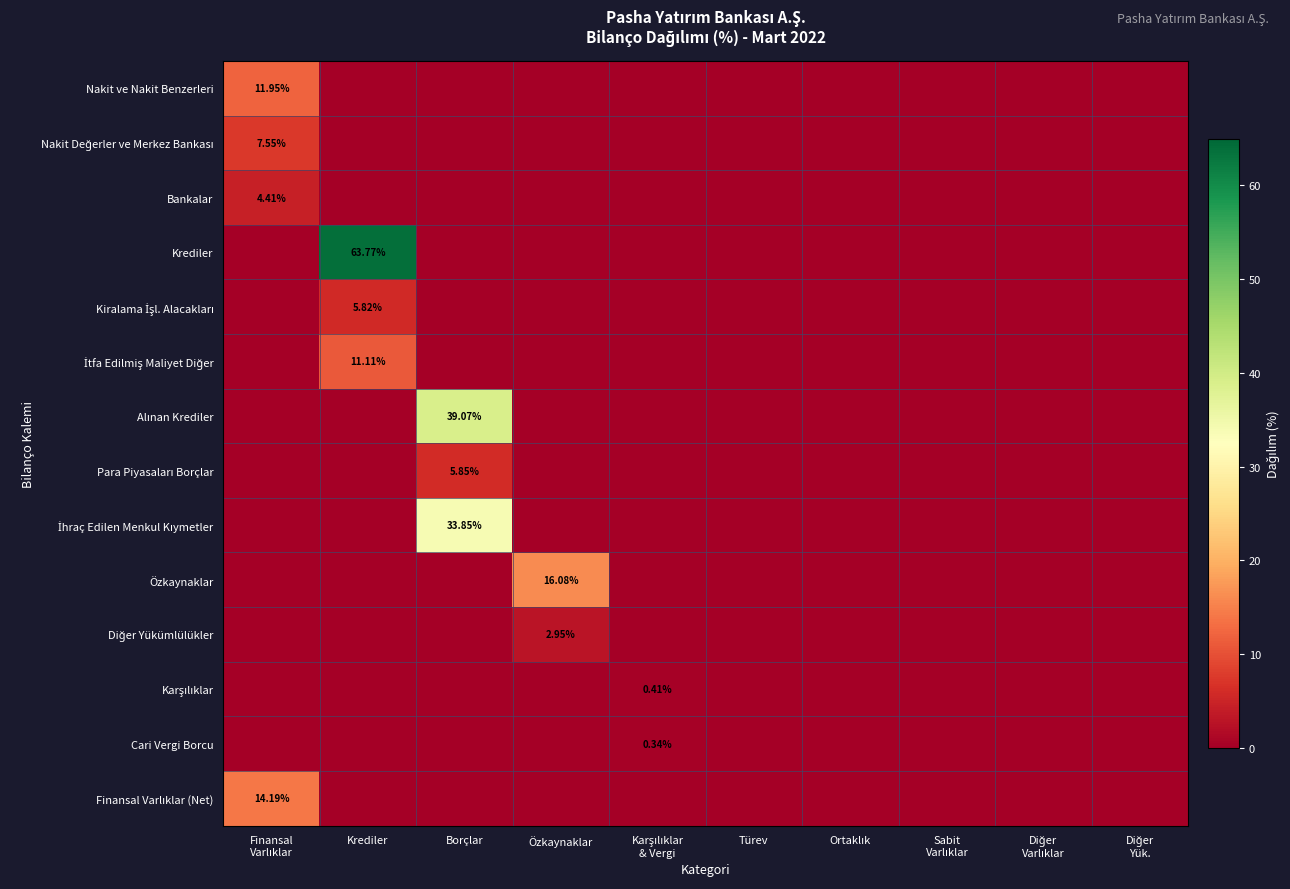

Which series has the widest spread of values?

Krediler